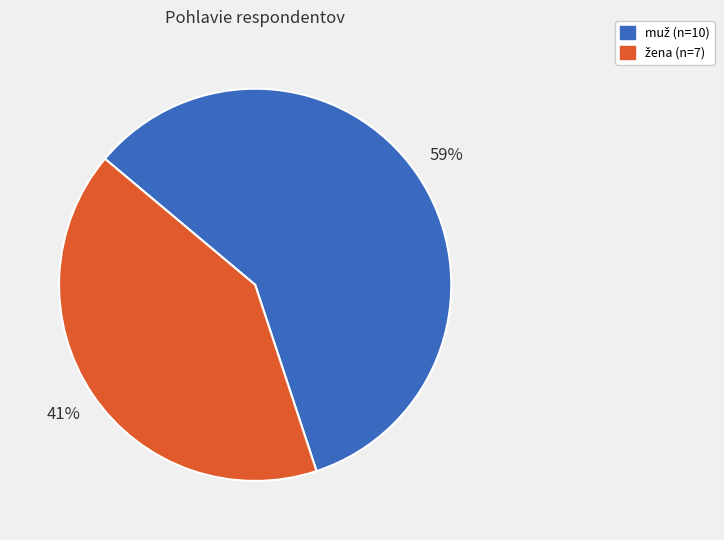

To the nearest percent, what is the difference between the largest and smallest slice percentages?

18%